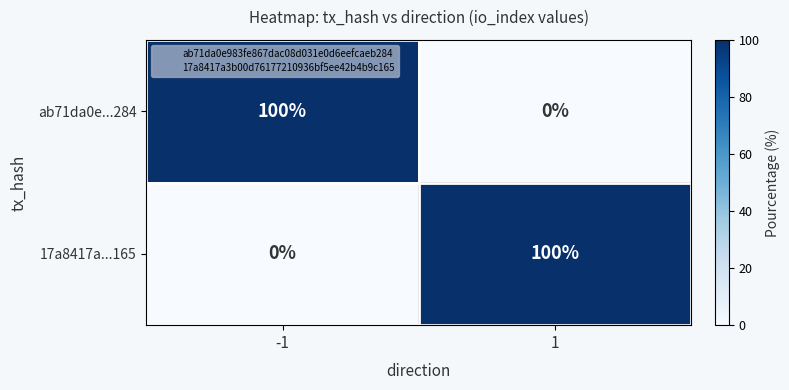

The value of 17a8417a...165 at 1 is 100. True or false?

True